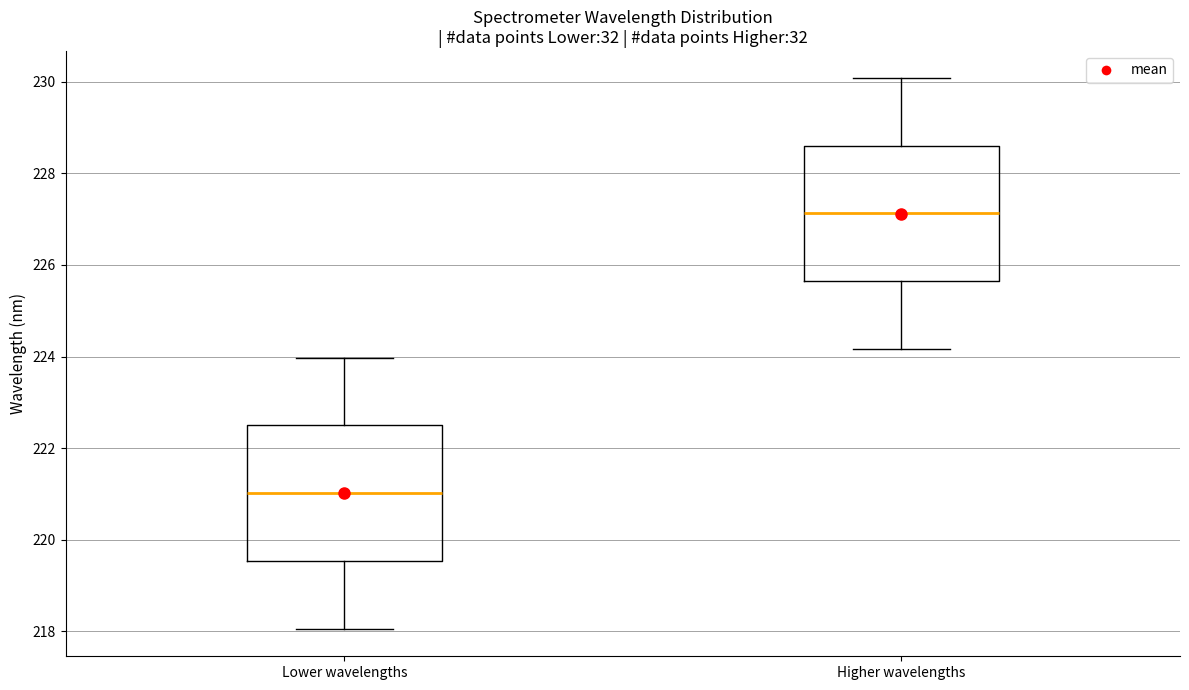

Where does the median line of the box for Lower wavelengths sit on the y-axis? The values are not printed on the chart, so give them approximately, as read against the axis.

221.0